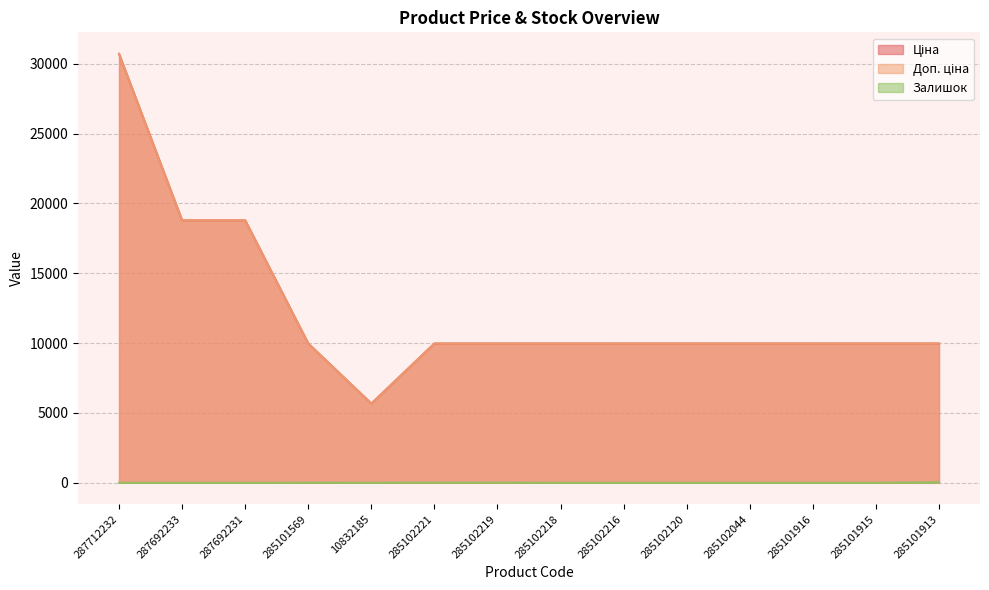

True or false: Доп. ціна and Залишок cross at least once.

False